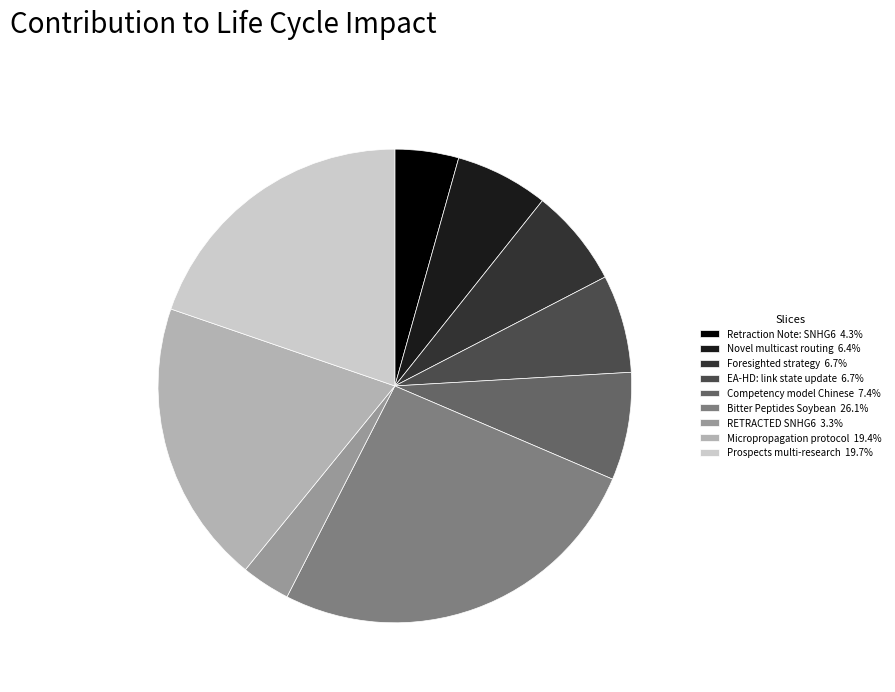

What is the ratio of the value at Foresighted strategy 6.7% to the value at RETRACTED SNHG6 3.3%?

2.0